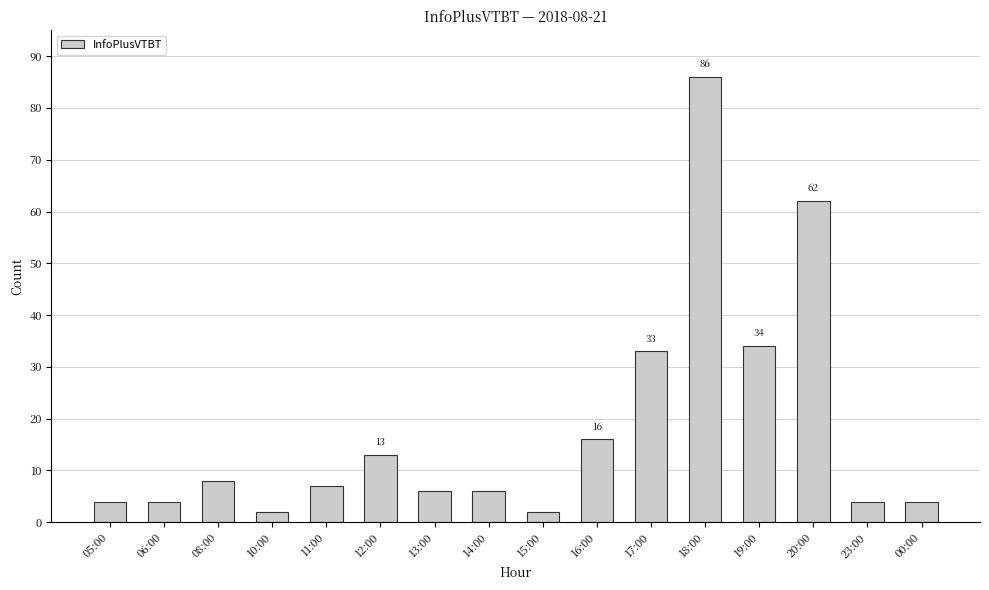

How many bars are there in total?

16